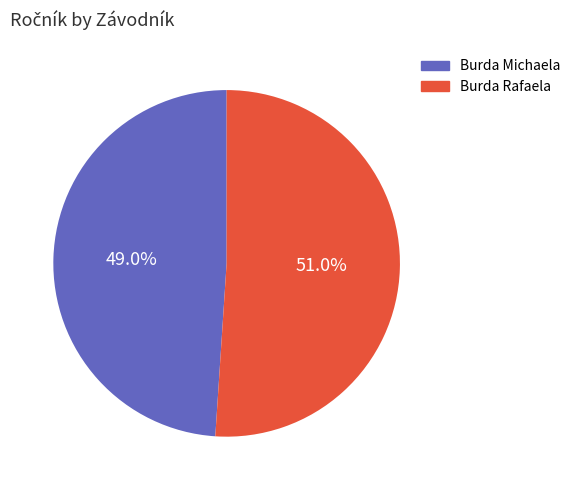

What portion of the pie excludes Burda Rafaela?

49.0%